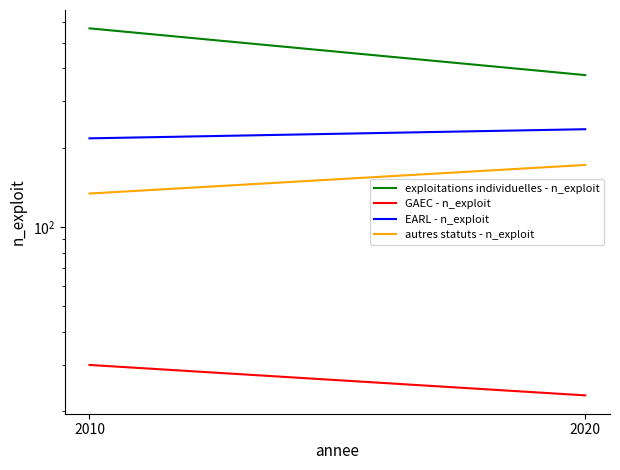

At 2020, list the series in order from smallest to largest.

GAEC - n_exploit, autres statuts - n_exploit, EARL - n_exploit, exploitations individuelles - n_exploit